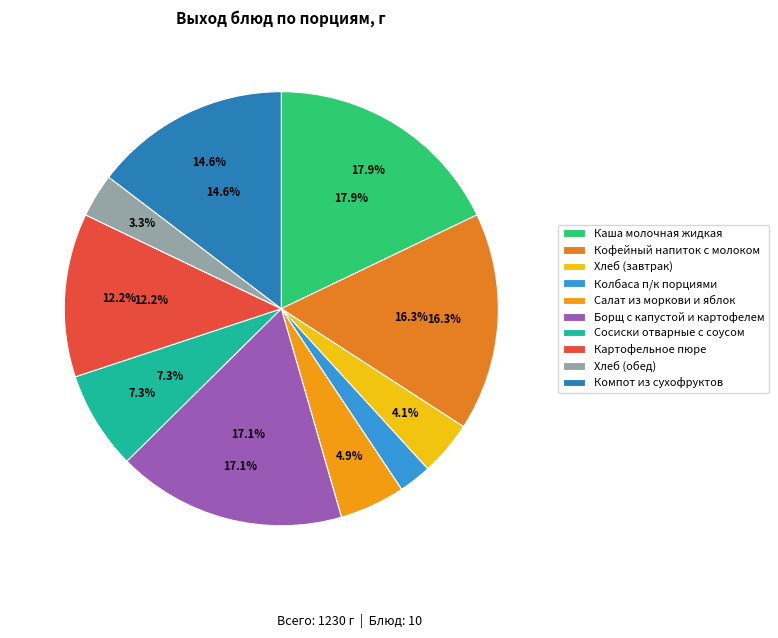

Is there a majority slice in this chart?

No